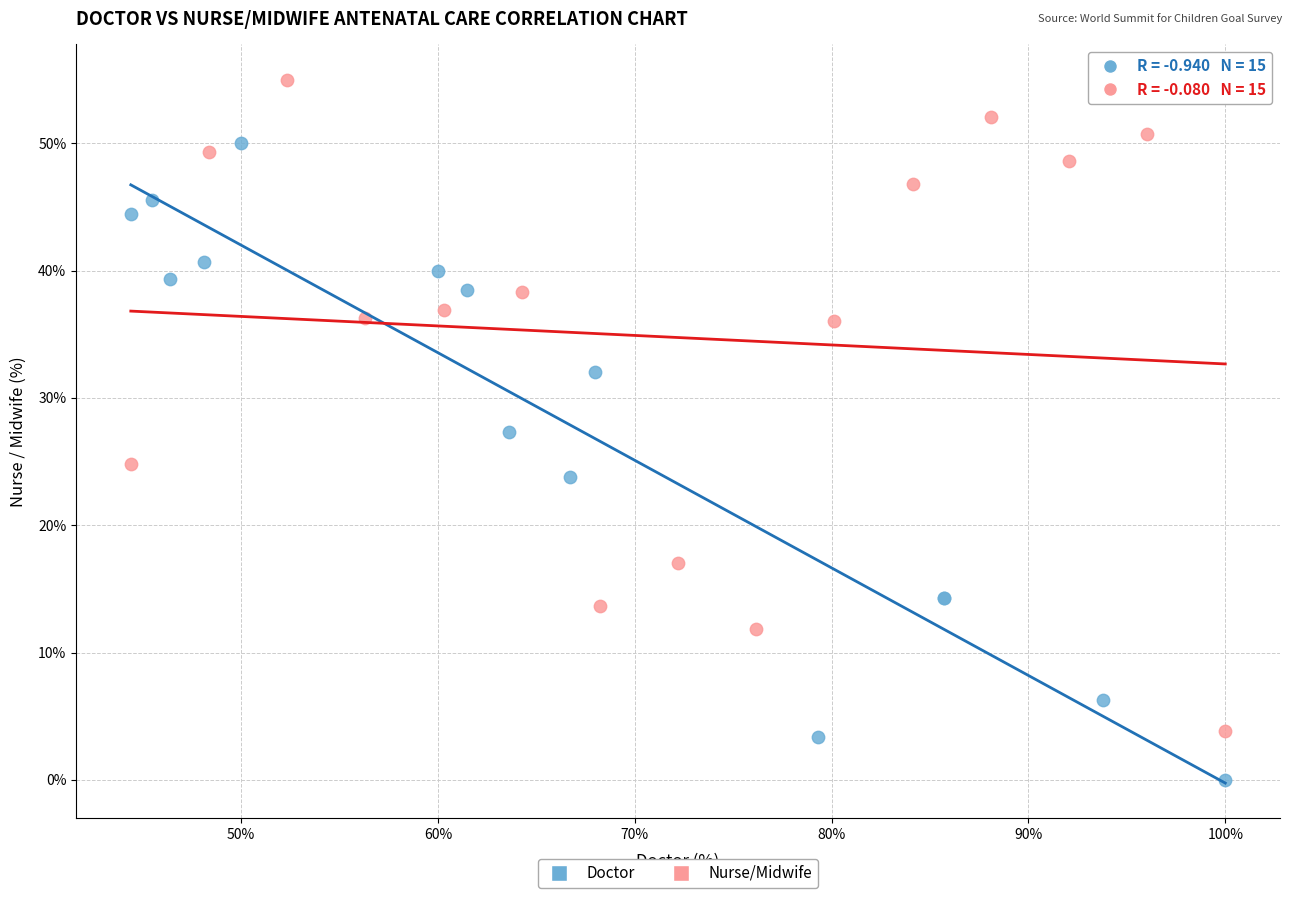

Which series contains the lowest Y value?

Doctor